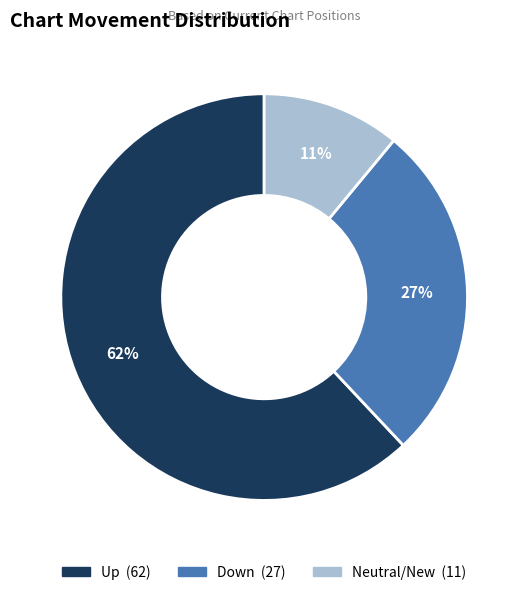

Does any single category account for the majority?

Yes